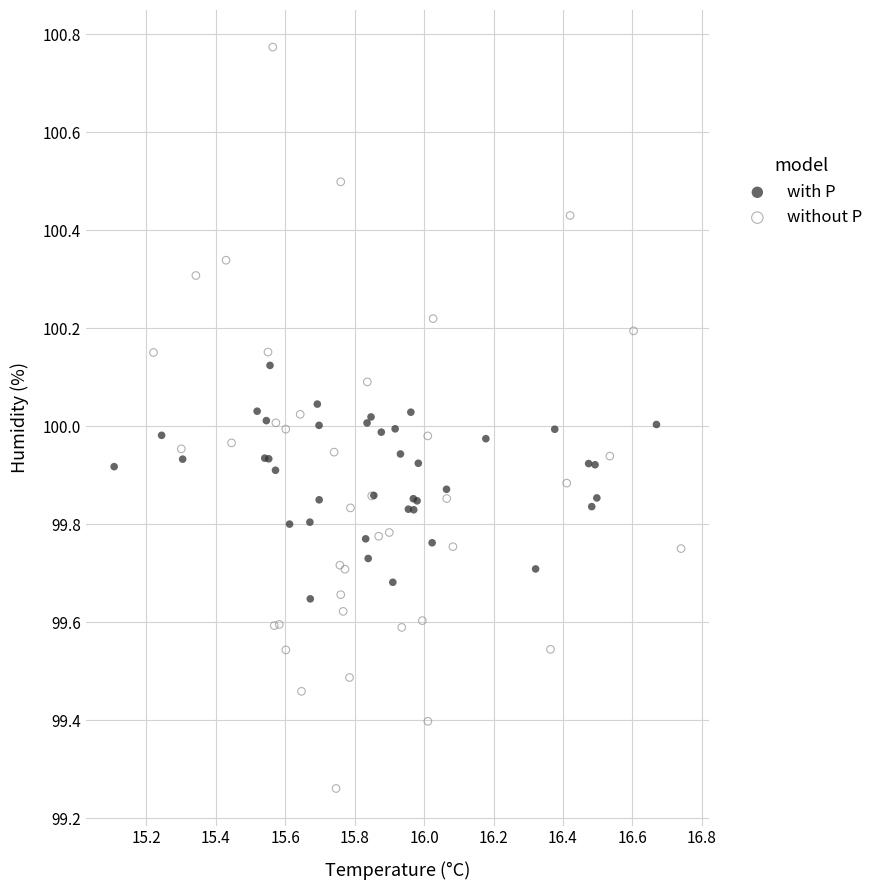

Which series reaches the minimum Y coordinate?

without P